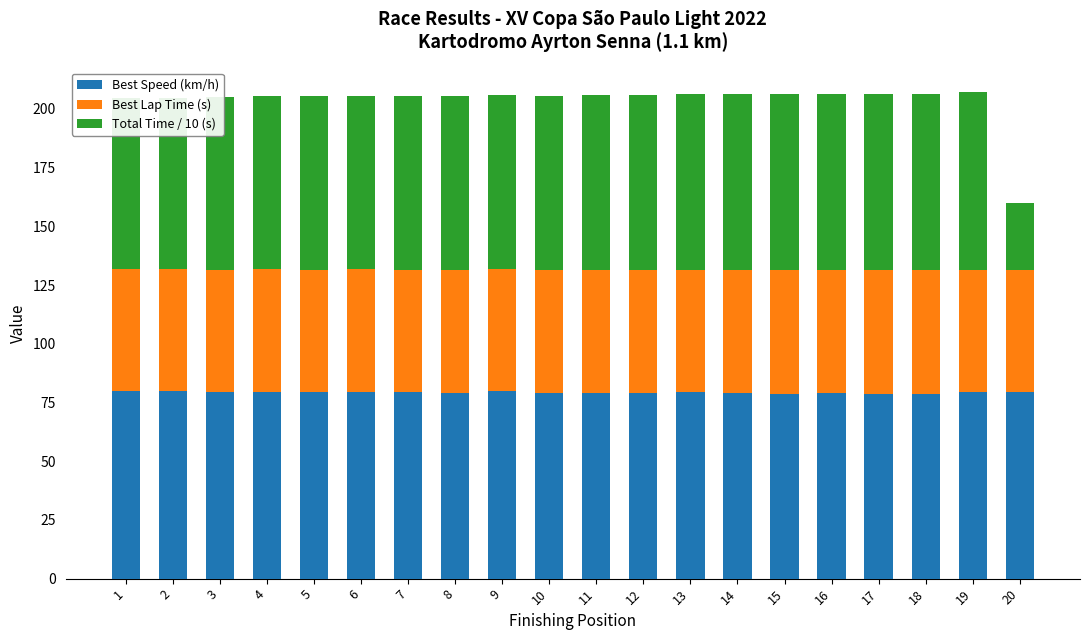

What is the maximum value for Best Speed (km/h)?

79.9